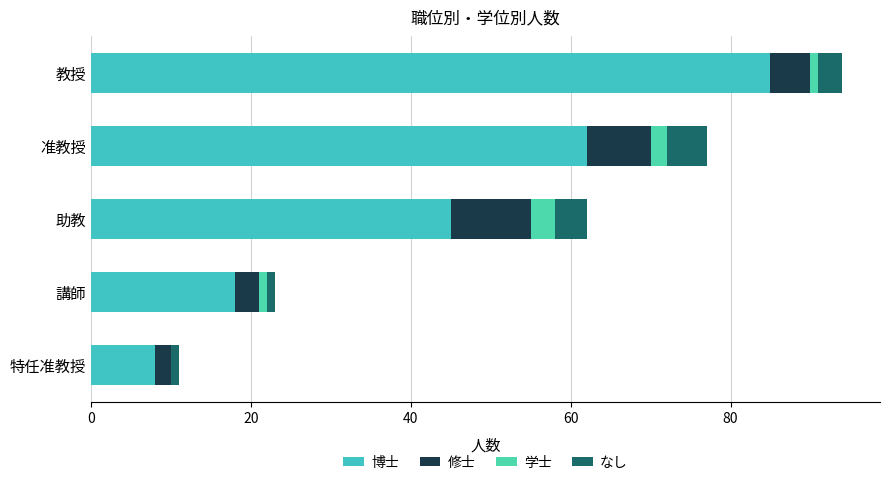

Which series has the widest spread of values?

博士